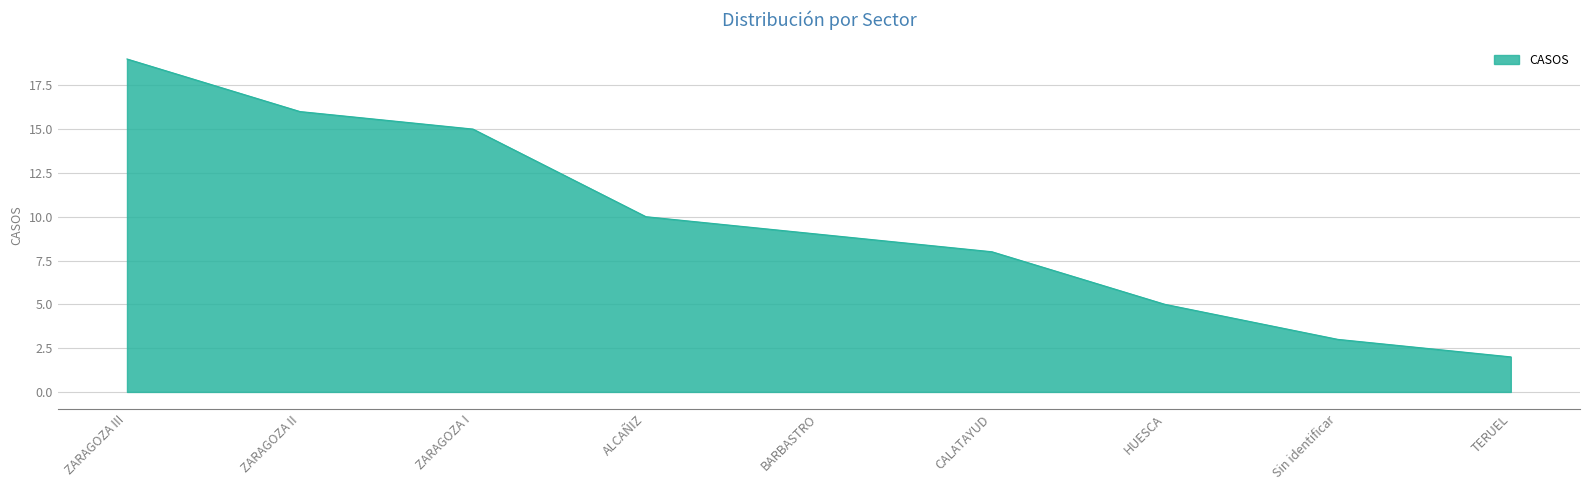

Reading left to right, extract all data points from this chart.

ZARAGOZA III=19	ZARAGOZA II=16	ZARAGOZA I=15	ALCAÑIZ=10	BARBASTRO=9	CALATAYUD=8	HUESCA=5	Sin identificar=3	TERUEL=2